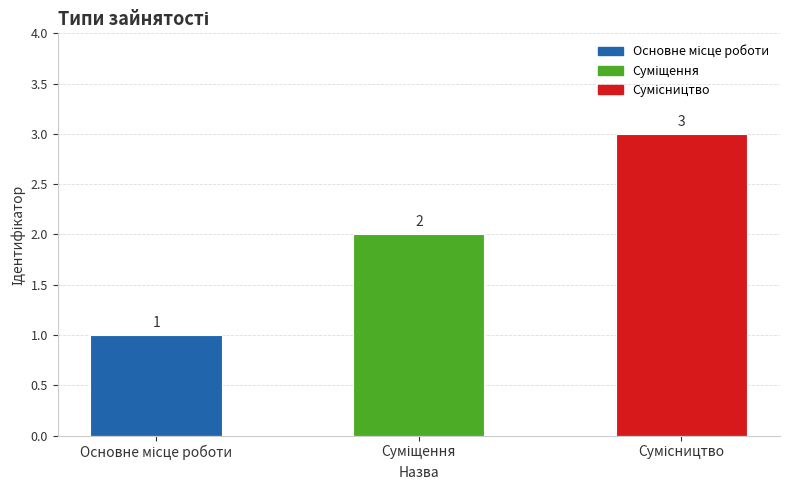

What is the value of the 3rd bar from the left?

3